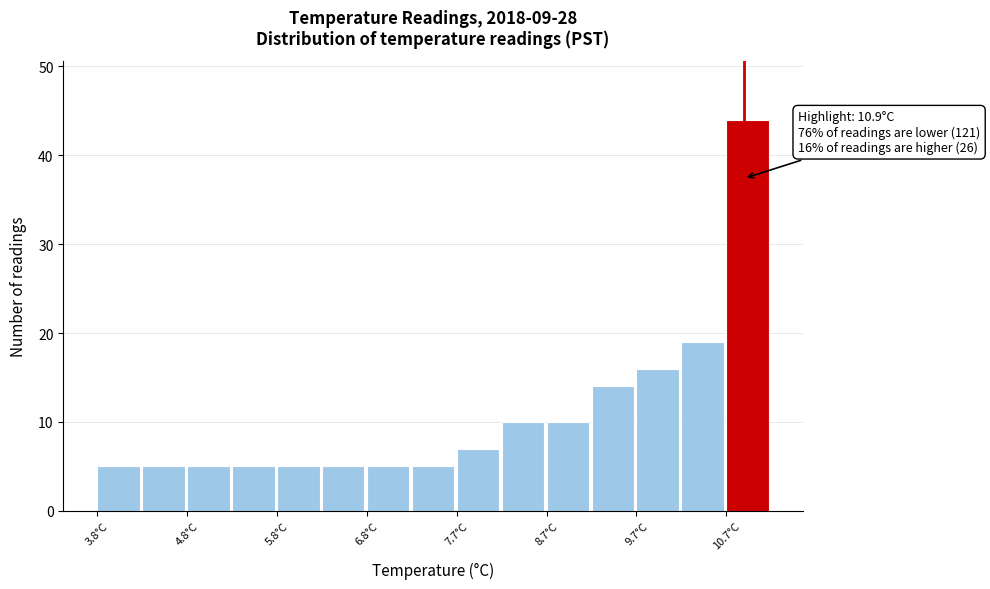

Over which range of the x-axis is the bar tallest?

10.7 to 11.2